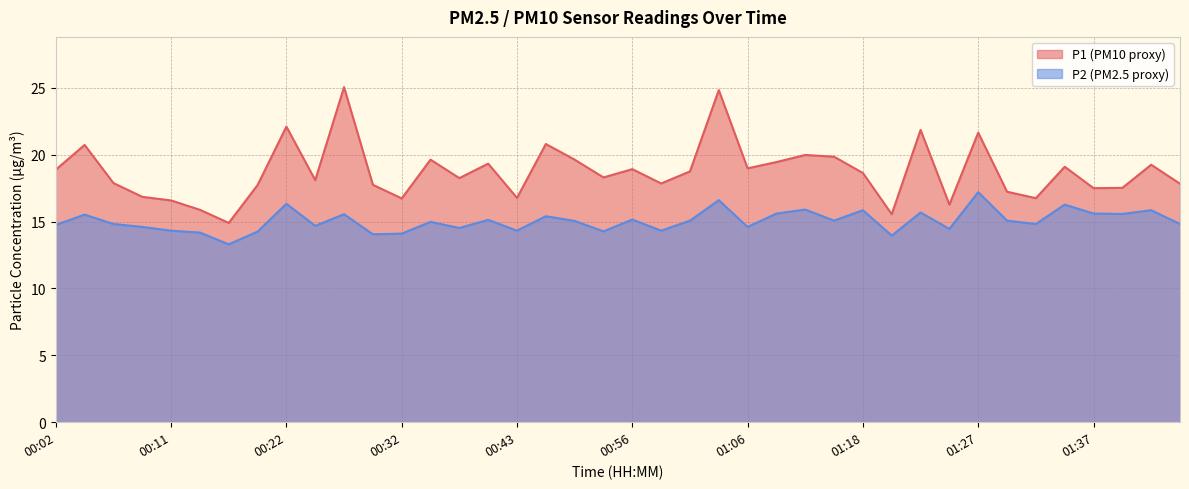

True or false: P2 and P1 intersect in this chart.

False